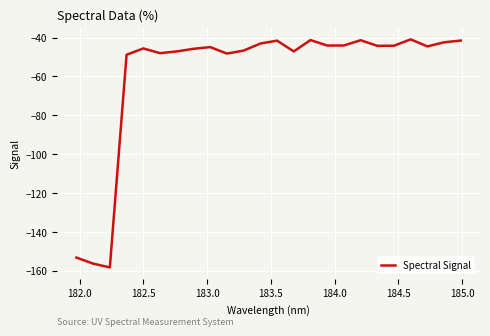

What is the smallest value displayed?

-158.3